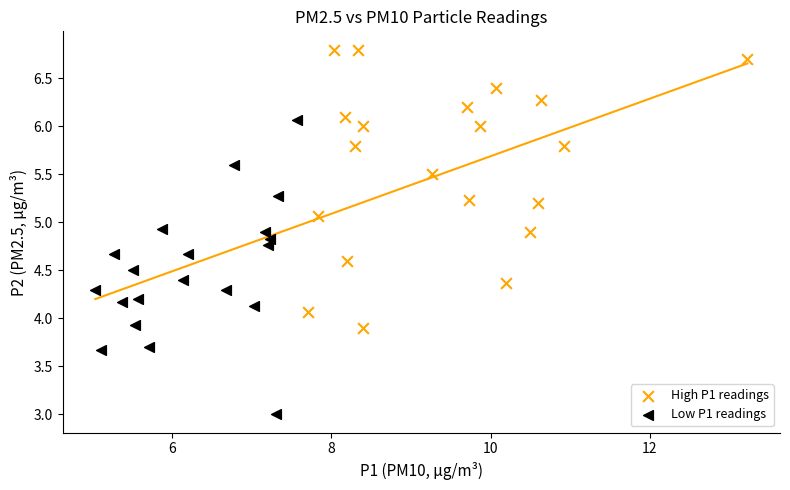

Which series contains the lowest Y value?

Low P1 readings